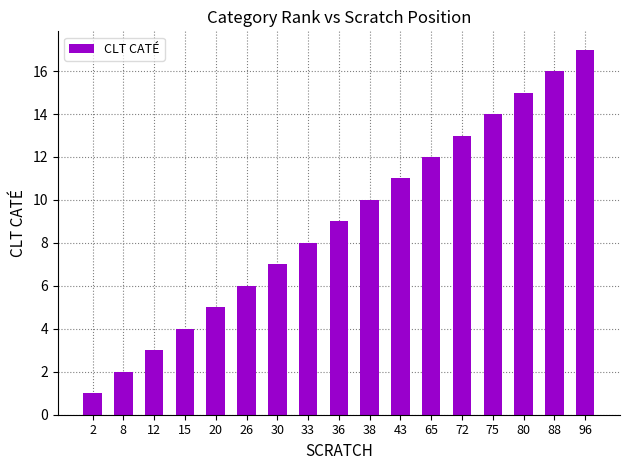

How many values are below 9?

8